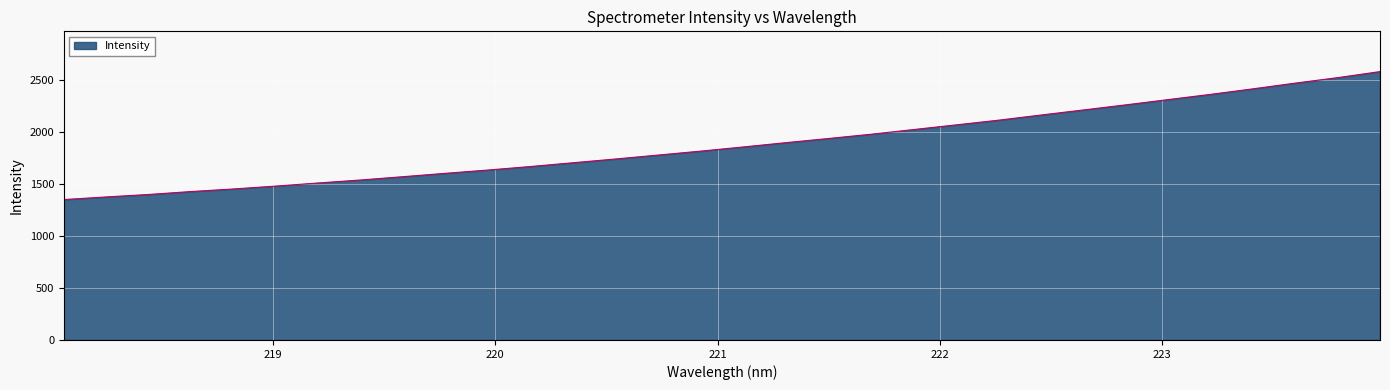

What is the smallest value displayed?

1350.6